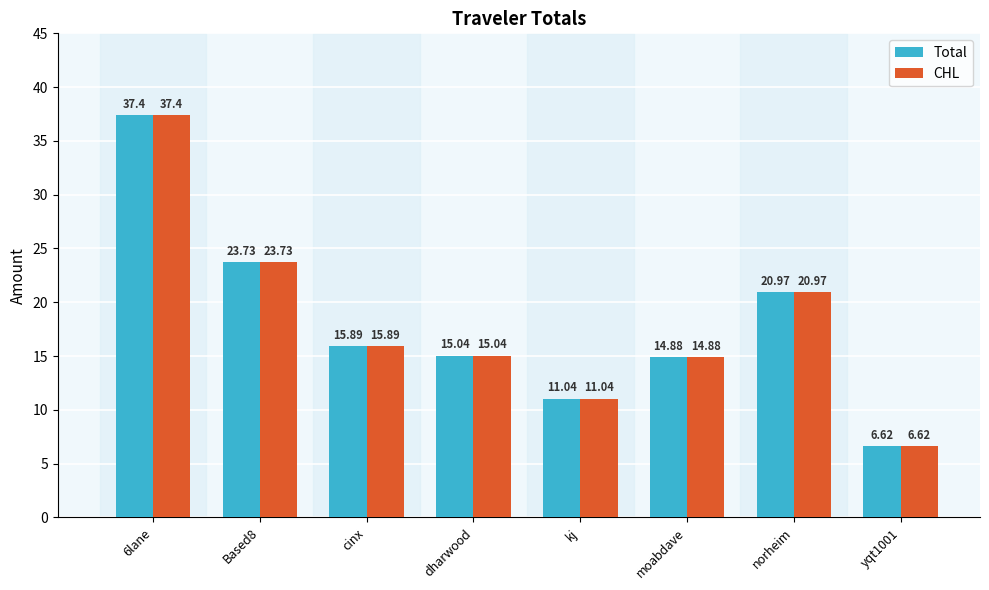

What is the sum of the Total values at norheim and cinx?

36.9